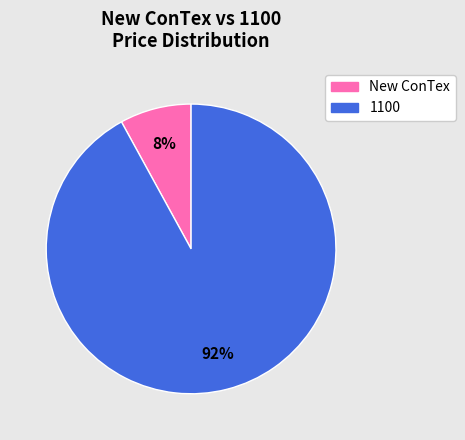

How many segments does this pie chart have?

2